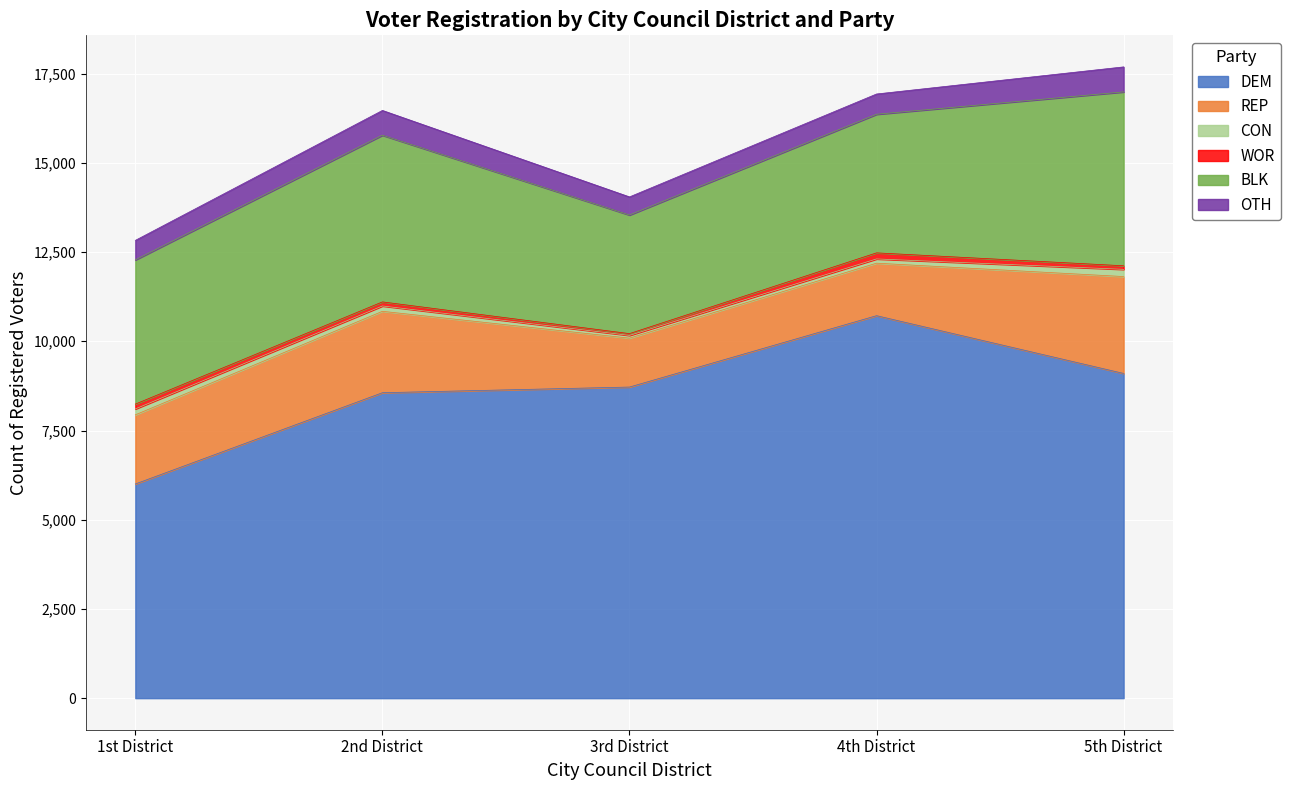

At which category is the sum across all series the highest?

5th District